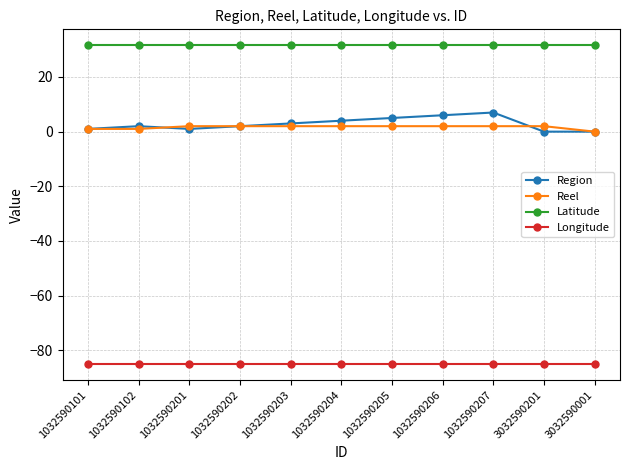

What is the label of the 9th point from the right?

1032590201